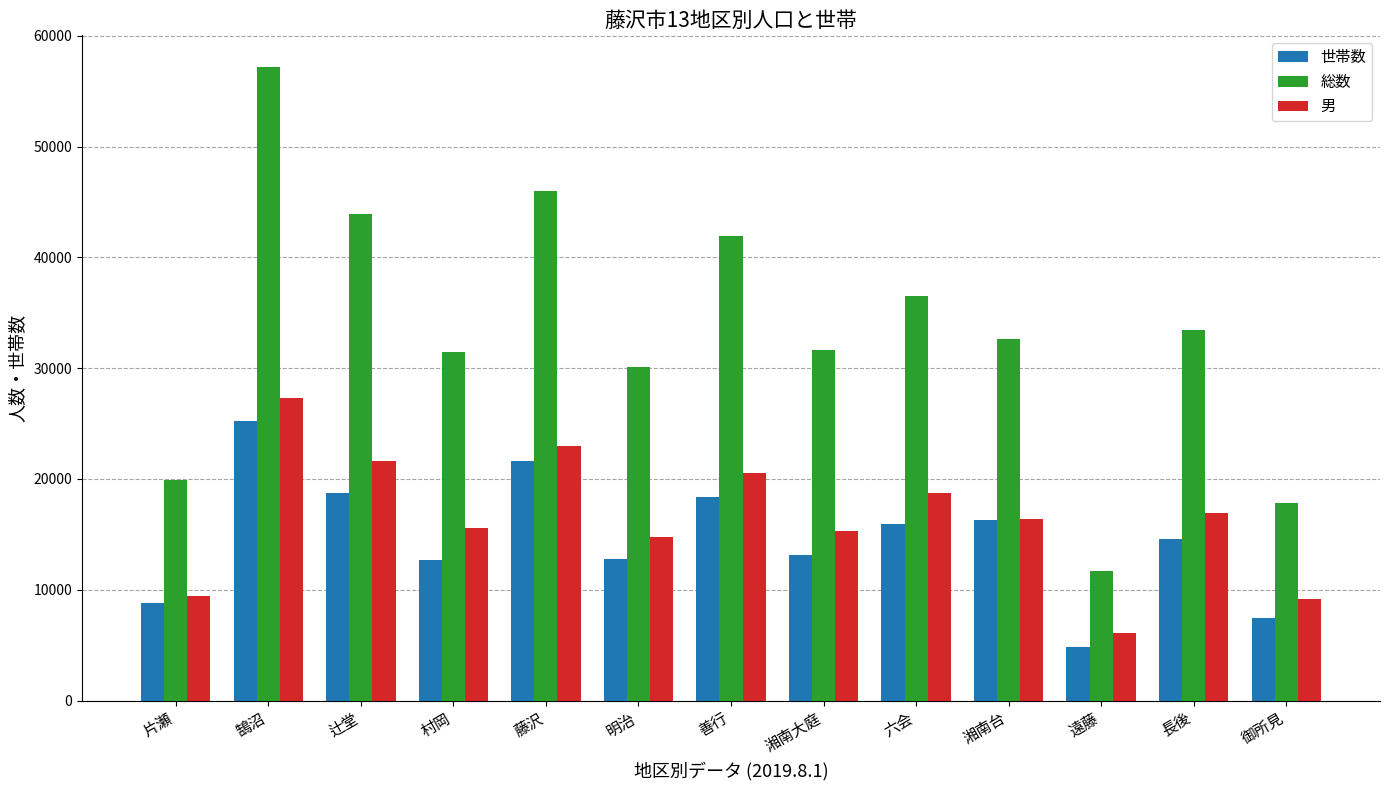

What value does the 総数 series have at 村岡, to the nearest 100?

31400